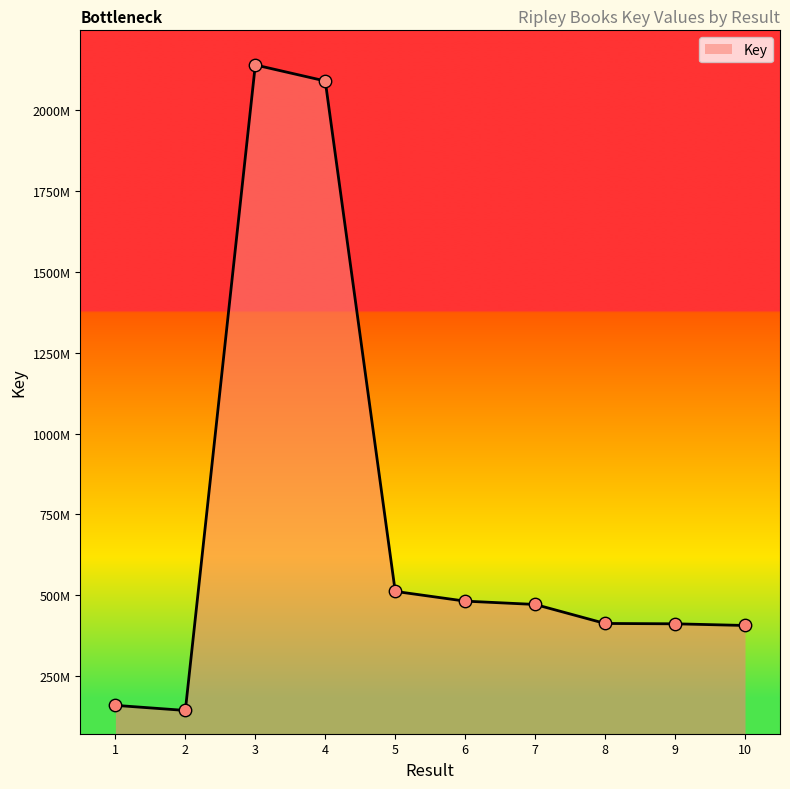

What is the ratio of the value at 10 to the value at 7?

0.9